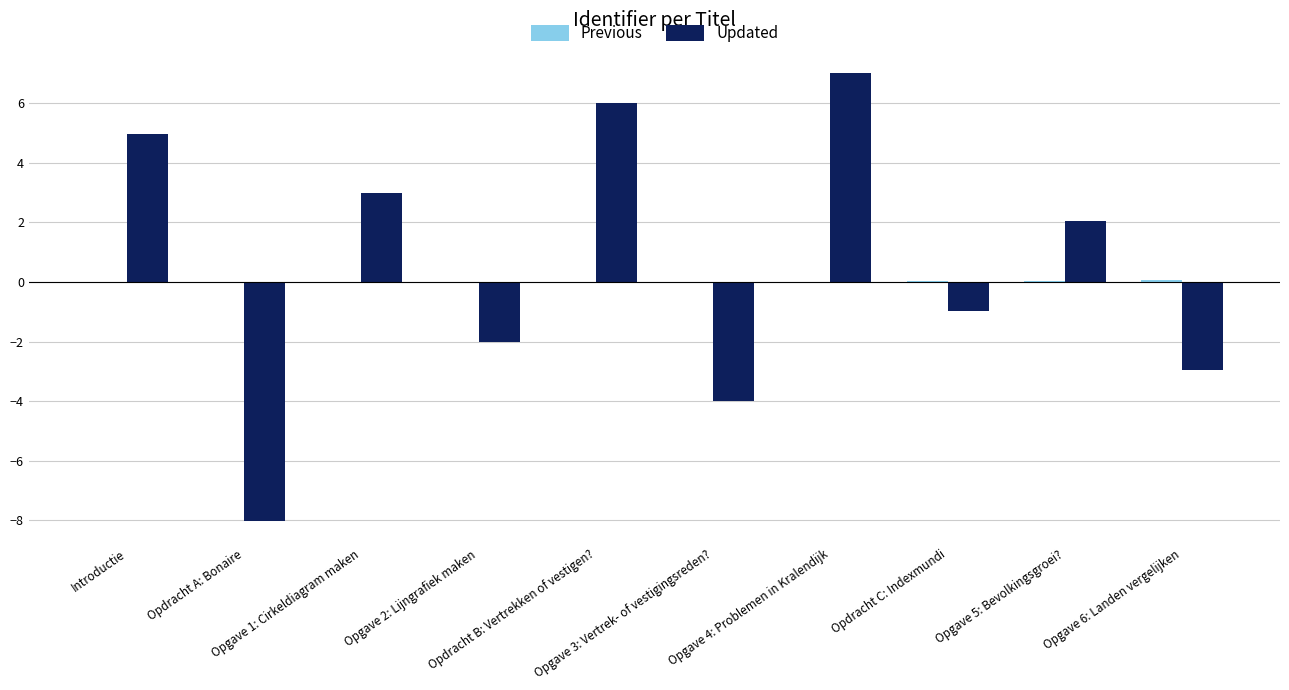

What is the maximum value shown in the chart?

7.0